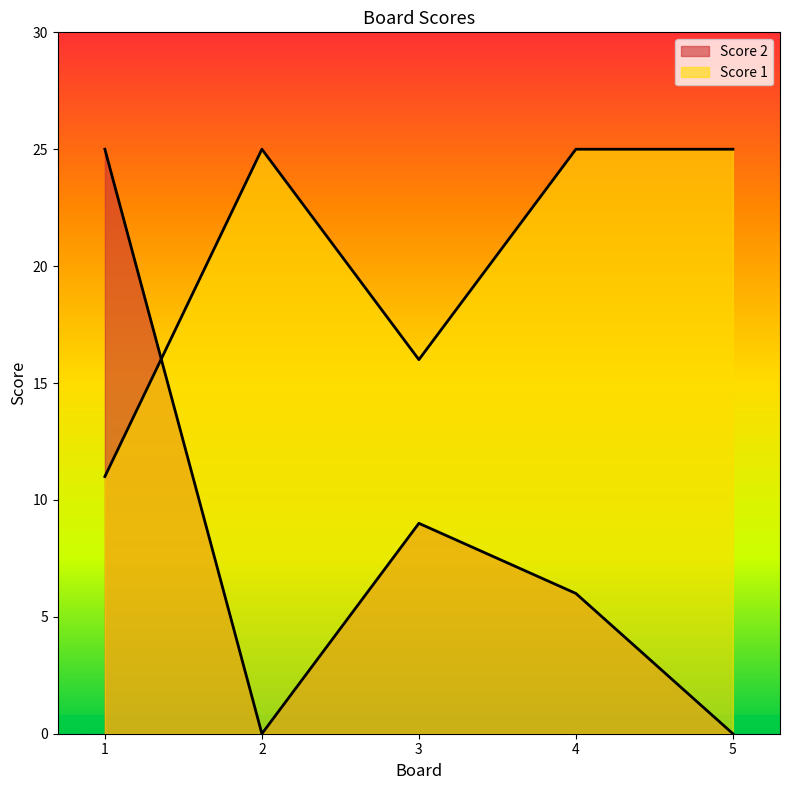

Where is Score 2 nearest to the value 12?

3